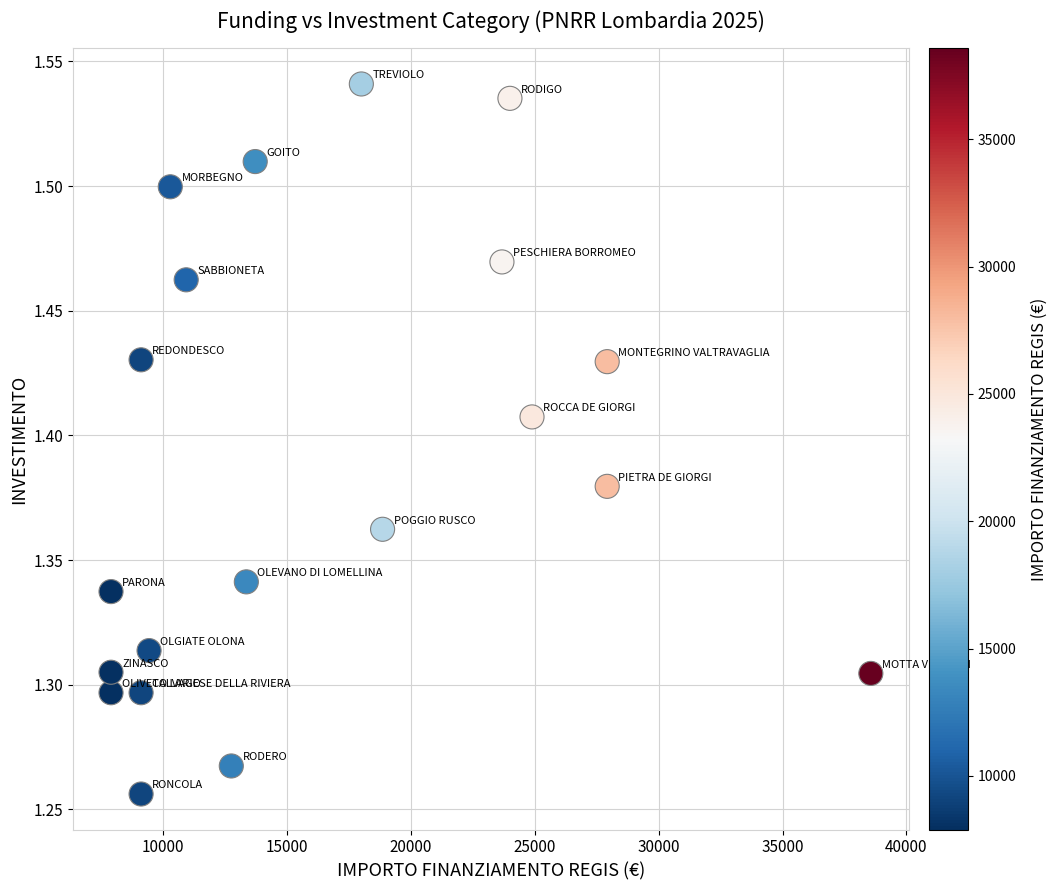

What is the range of Y values (max minus min)?

0.3